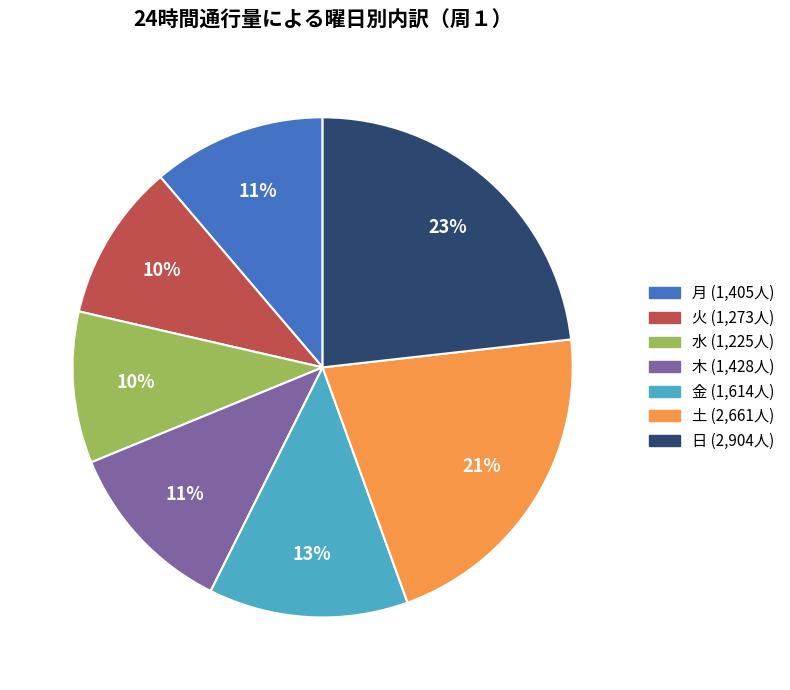

Is there a majority slice in this chart?

No